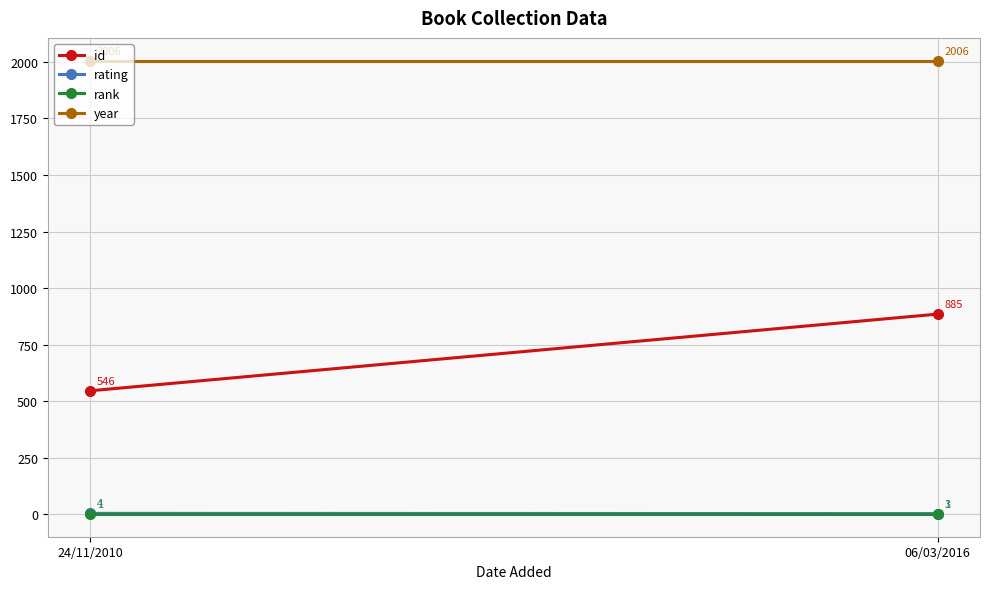

Reading right to left, transcribe all the data shown in this chart.

id: 885	546
rating: 3	4
rank: 1	1
year: 2006	2006